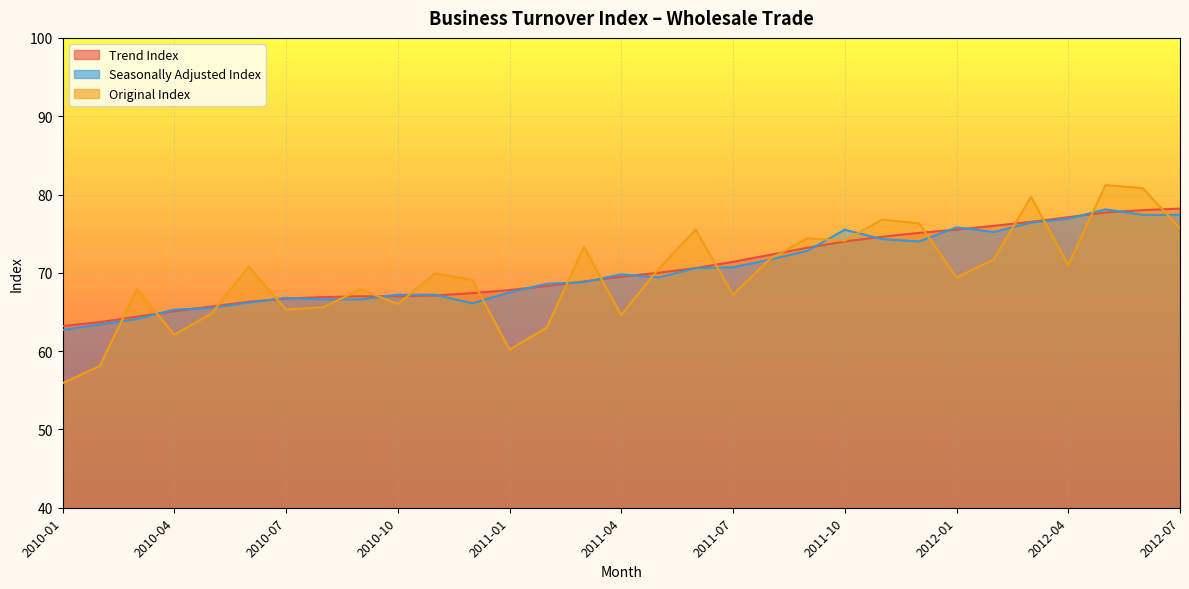

What is the smallest value displayed?

55.9